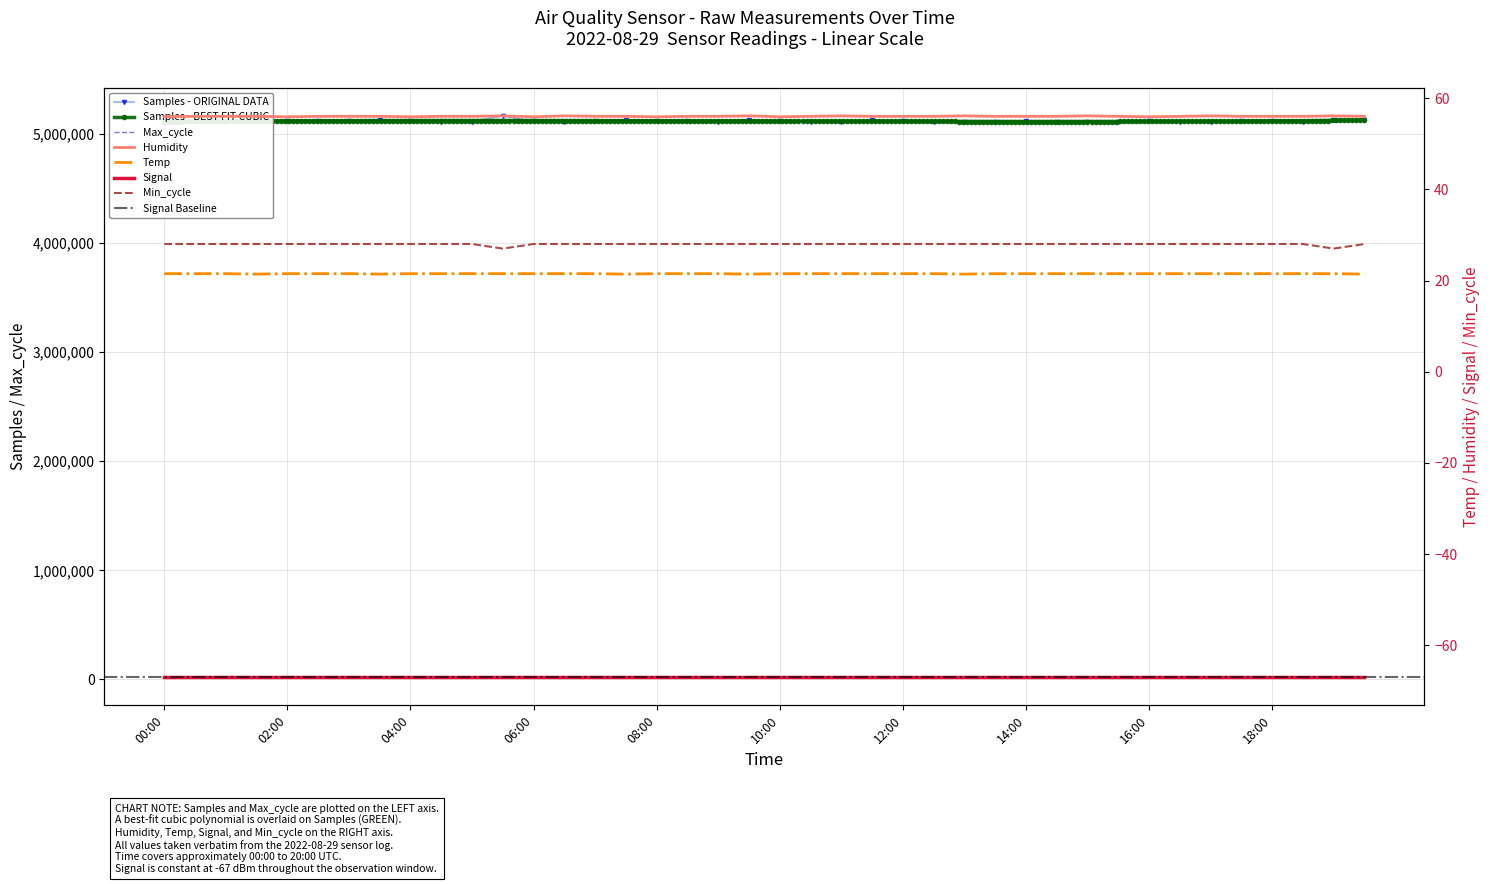

Is it true that Max_cycle equals 31890.2 at 15:30?

False